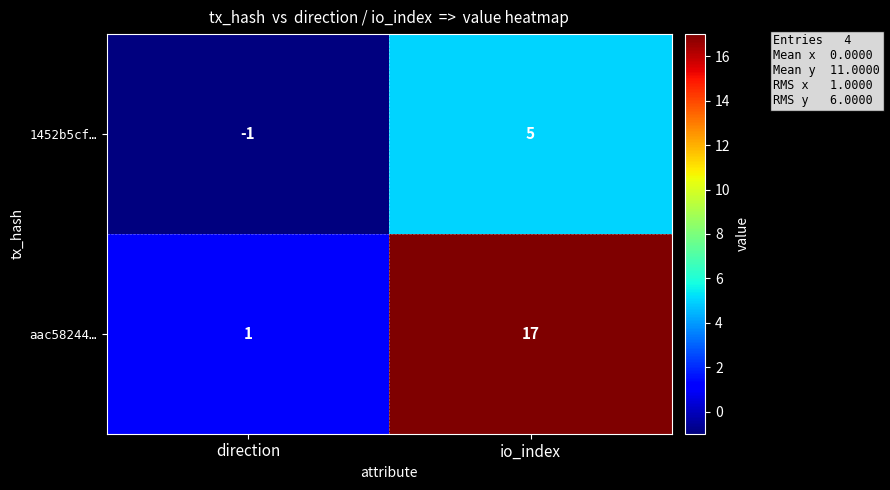

Read the 1452b5cf… value at io_index.

5